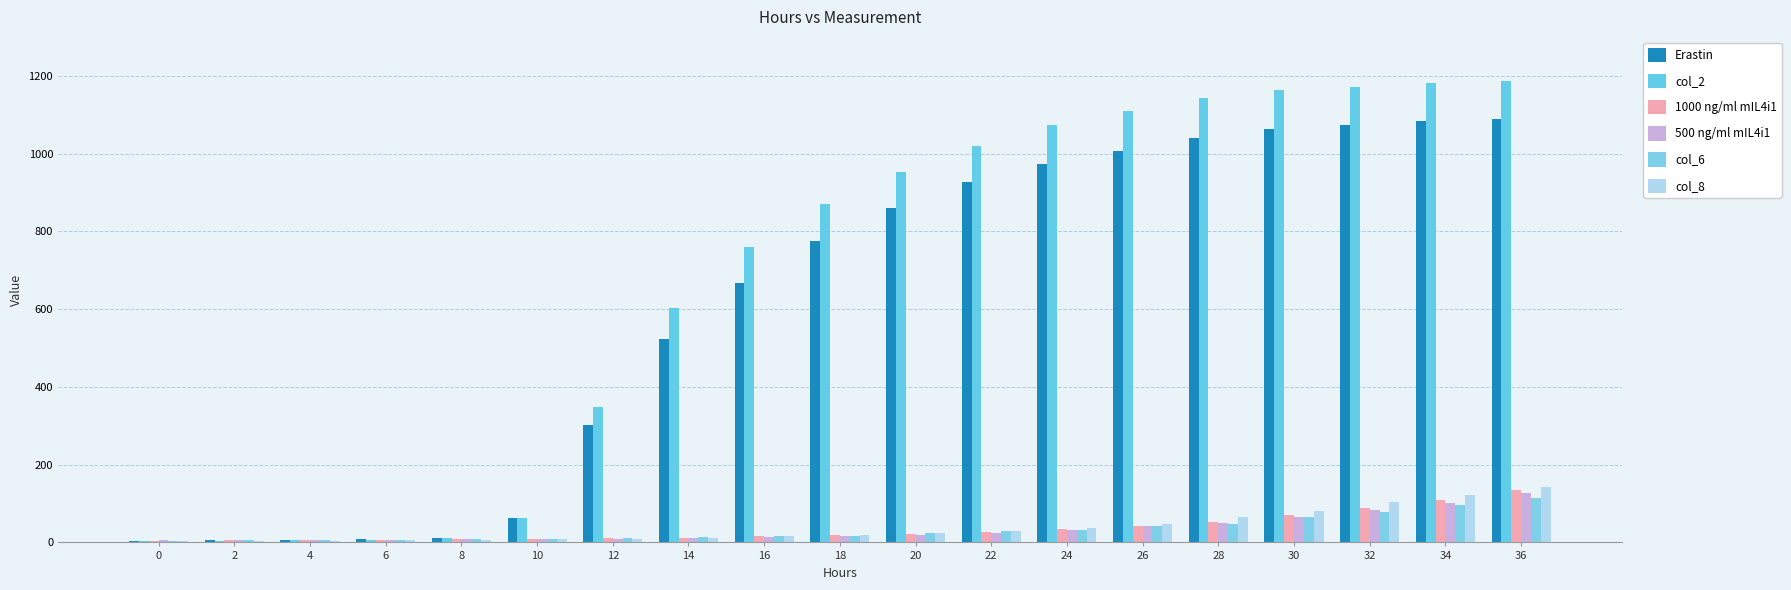

What is the sum of all col_8 values?

736.3